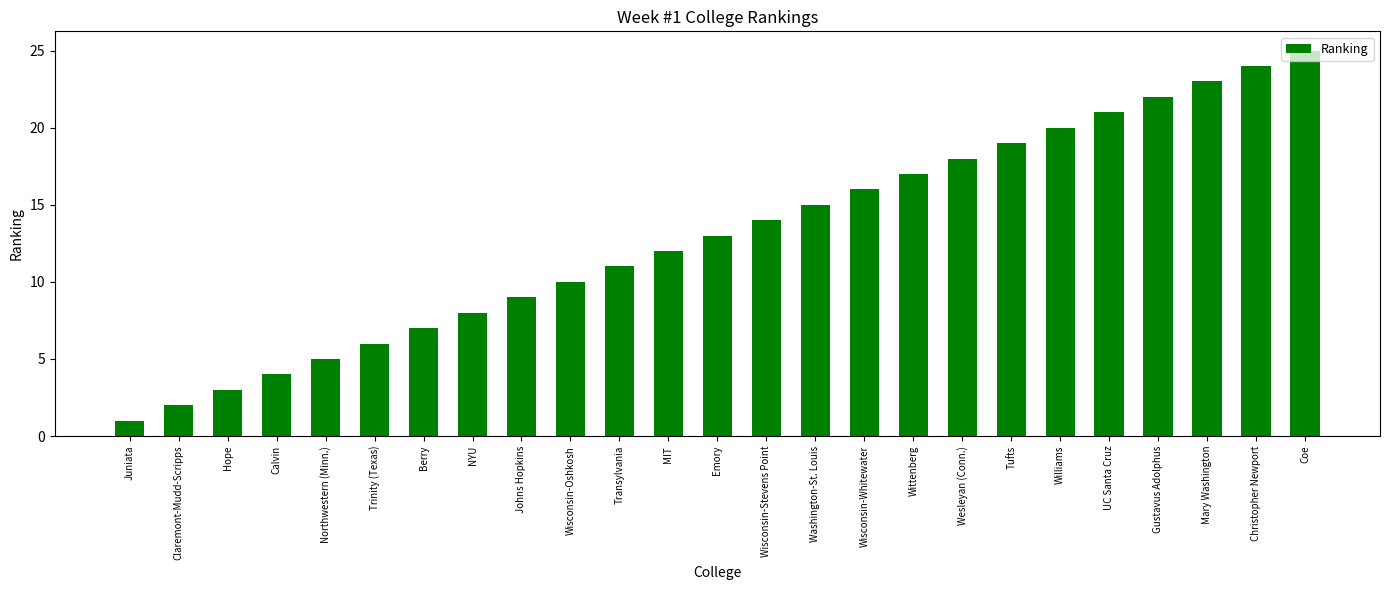

What is the change in value from NYU to Washington-St. Louis?

+7